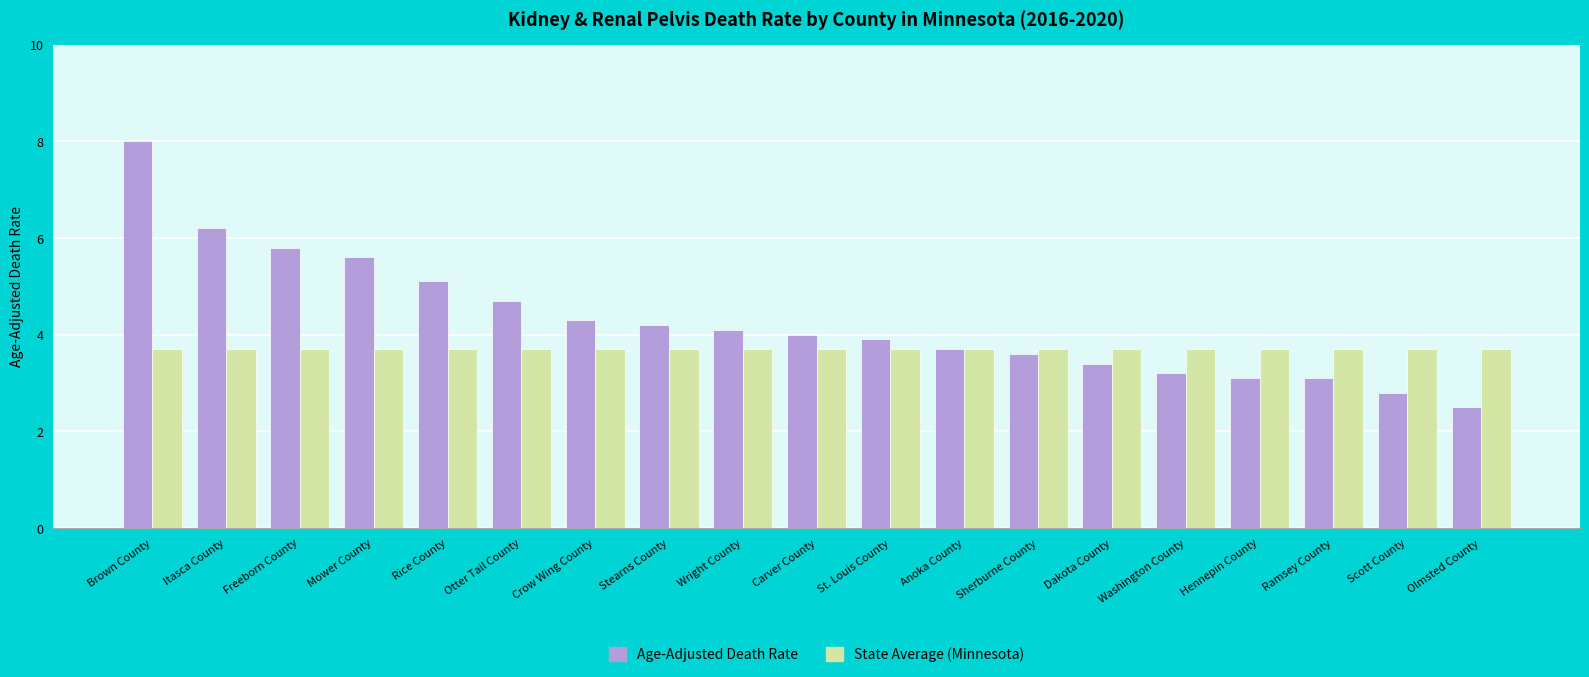

How many bars are there in each group?

2